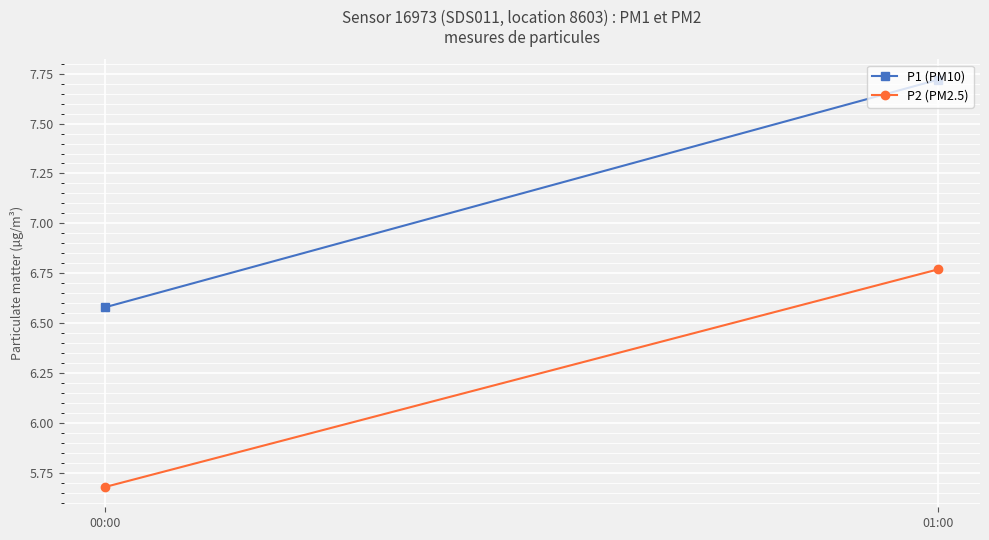

Is the value of P2 (PM2.5) at 01:00 greater than the value of P1 (PM10) at 00:00?

Yes